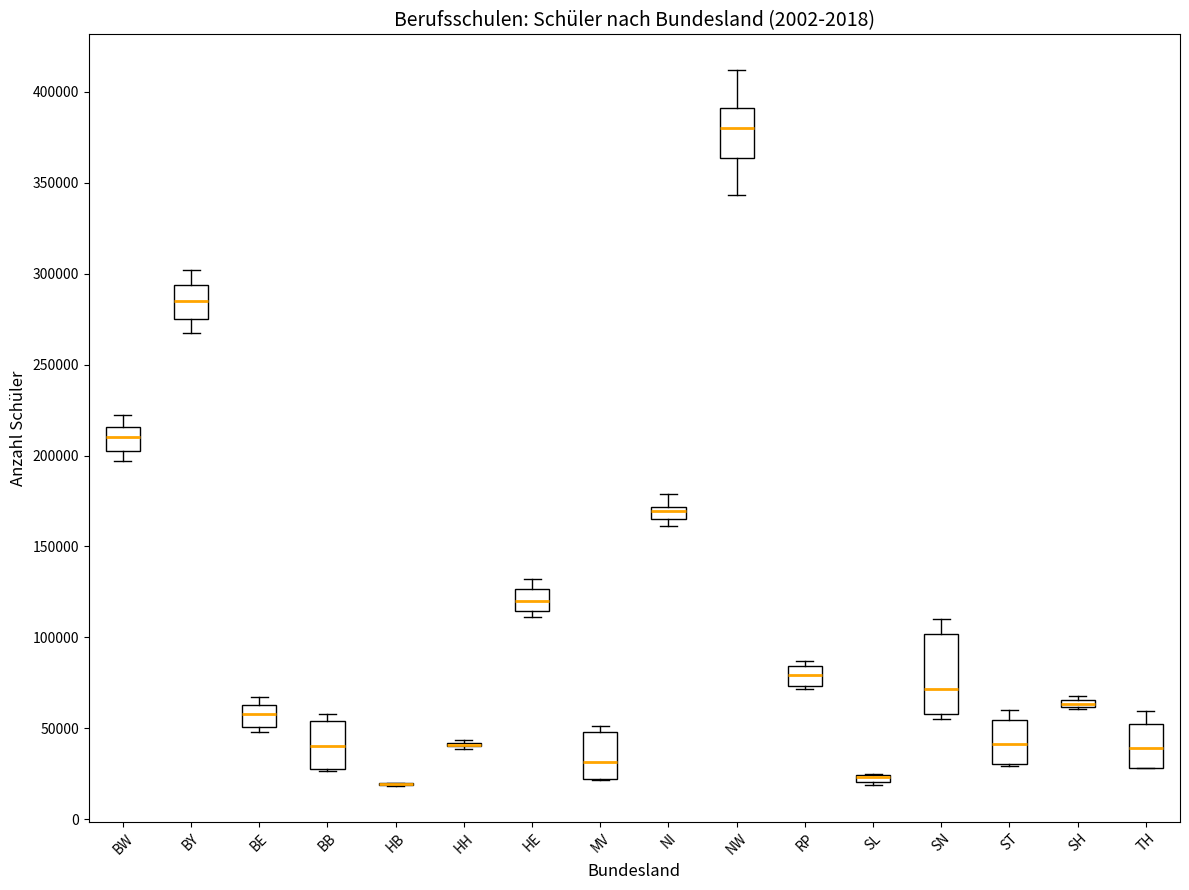

Comparing the boxes themselves (not the whiskers), which one is the tallest?

SN